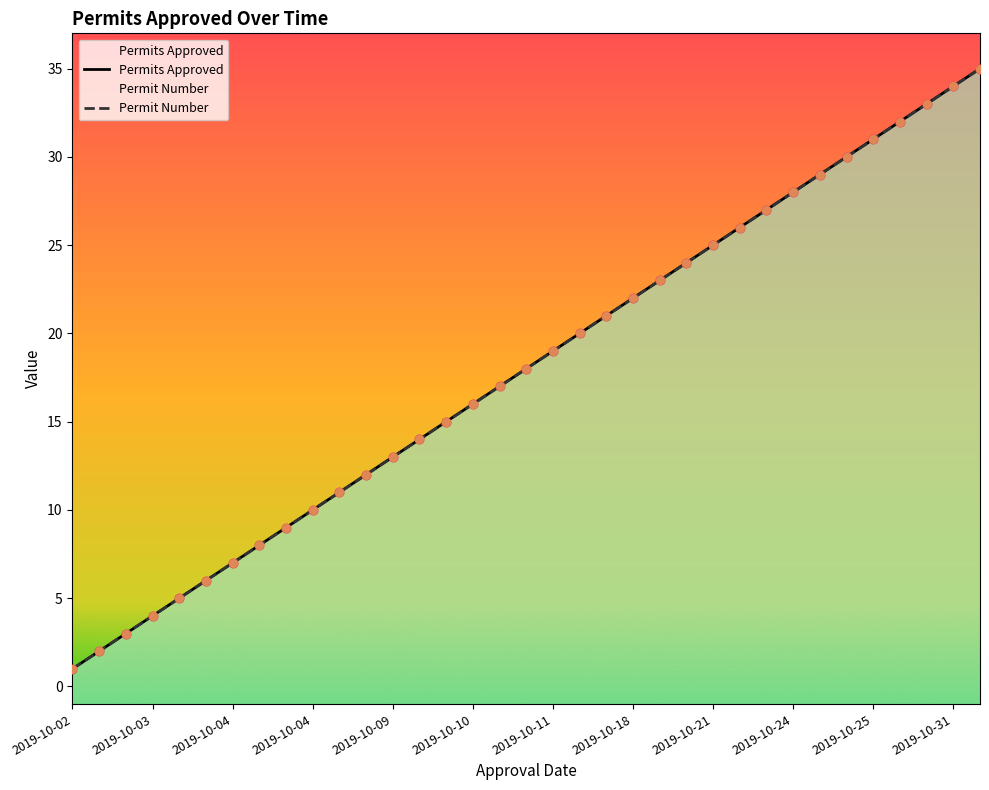

Which series reaches the maximum Y coordinate?

Permits Approved